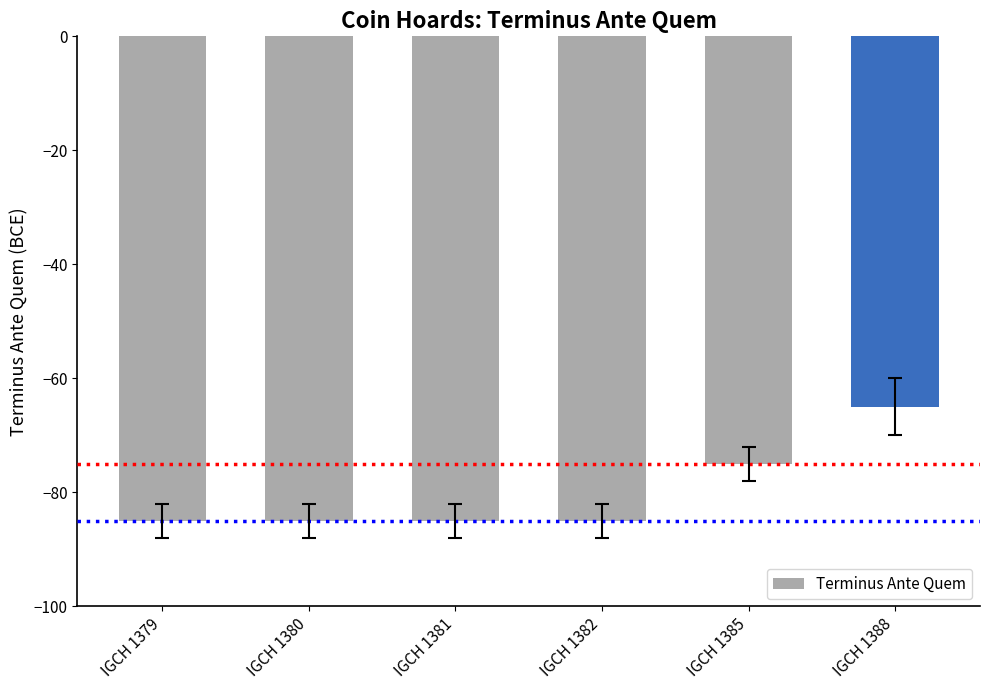

What is the change in value from IGCH 1380 to IGCH 1385?

+10